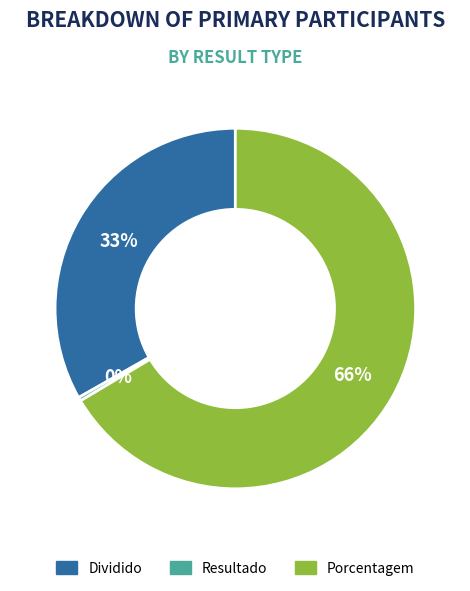

To the nearest percent, what portion does Dividido represent?

33%